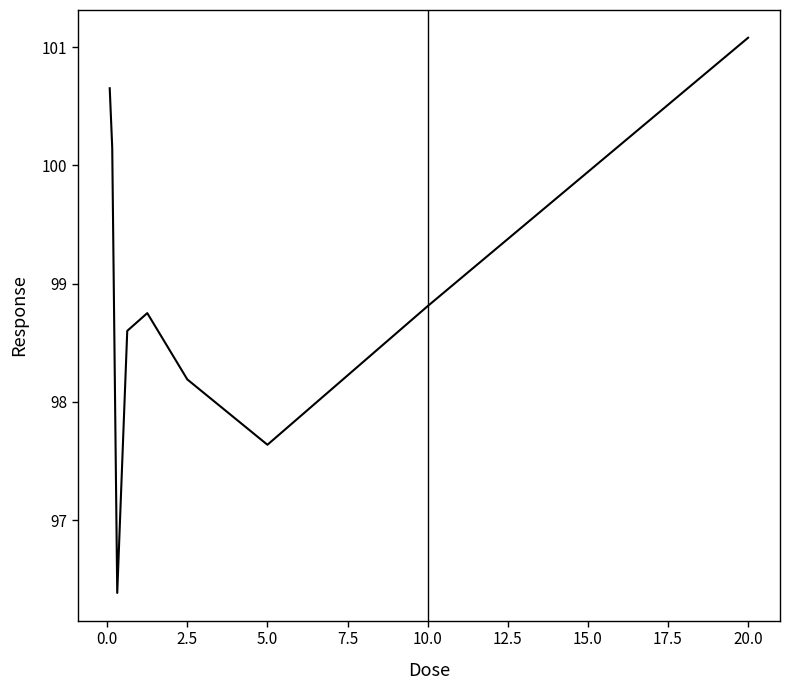

What is the maximum value shown in the chart?

101.1